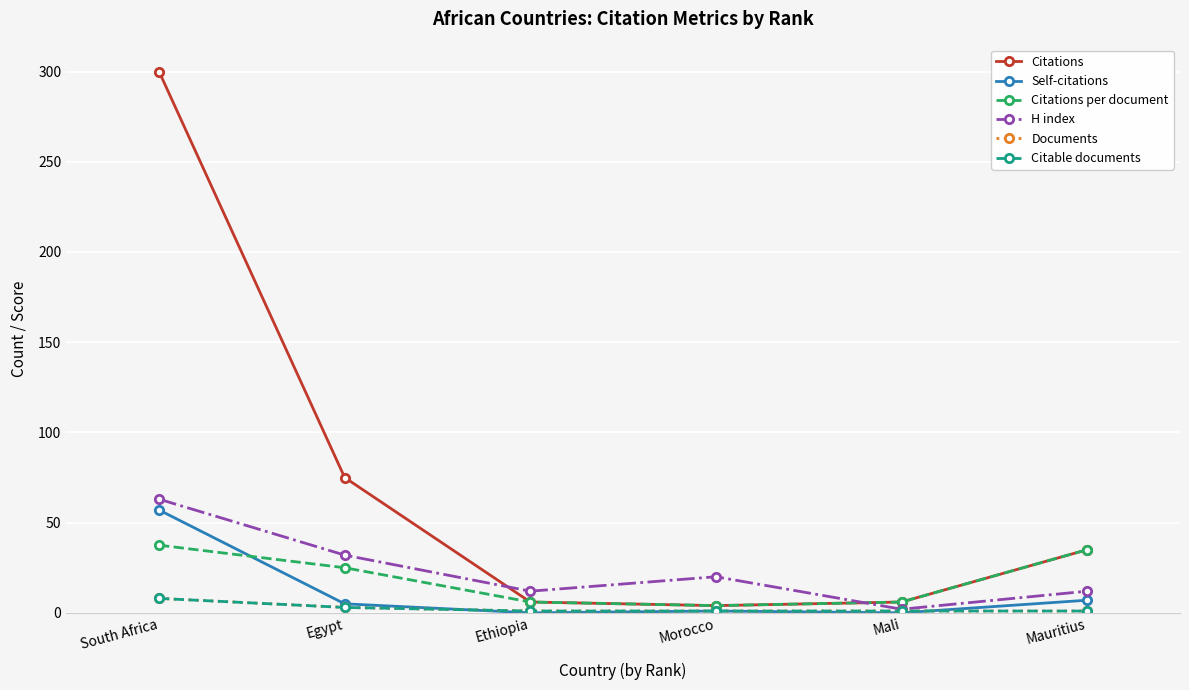

True or false: Documents and Citations per document intersect in this chart.

False